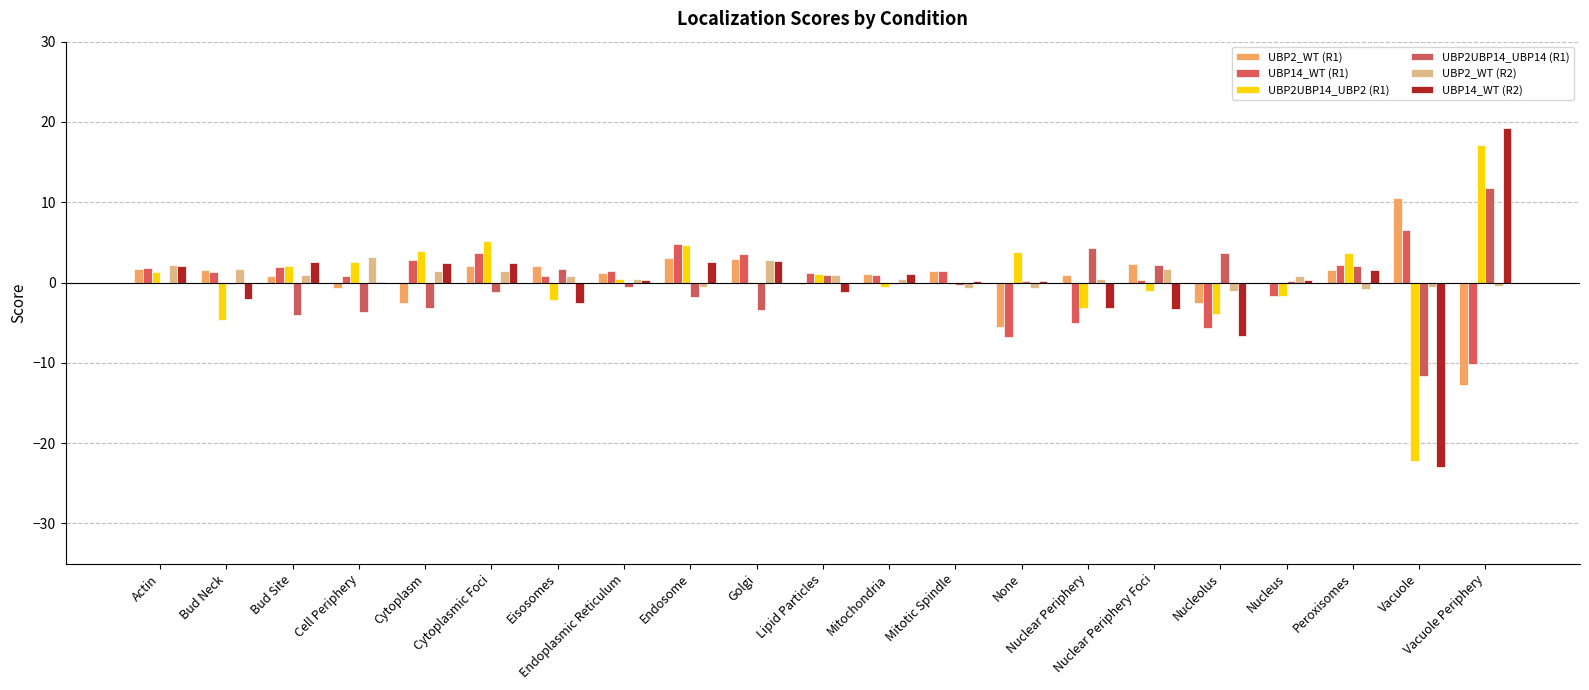

How many groups of bars are there?

21